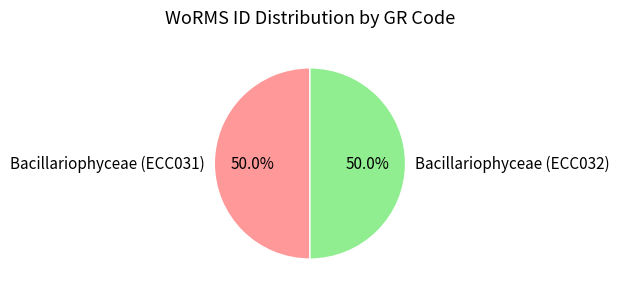

How many slices are in this pie chart?

2